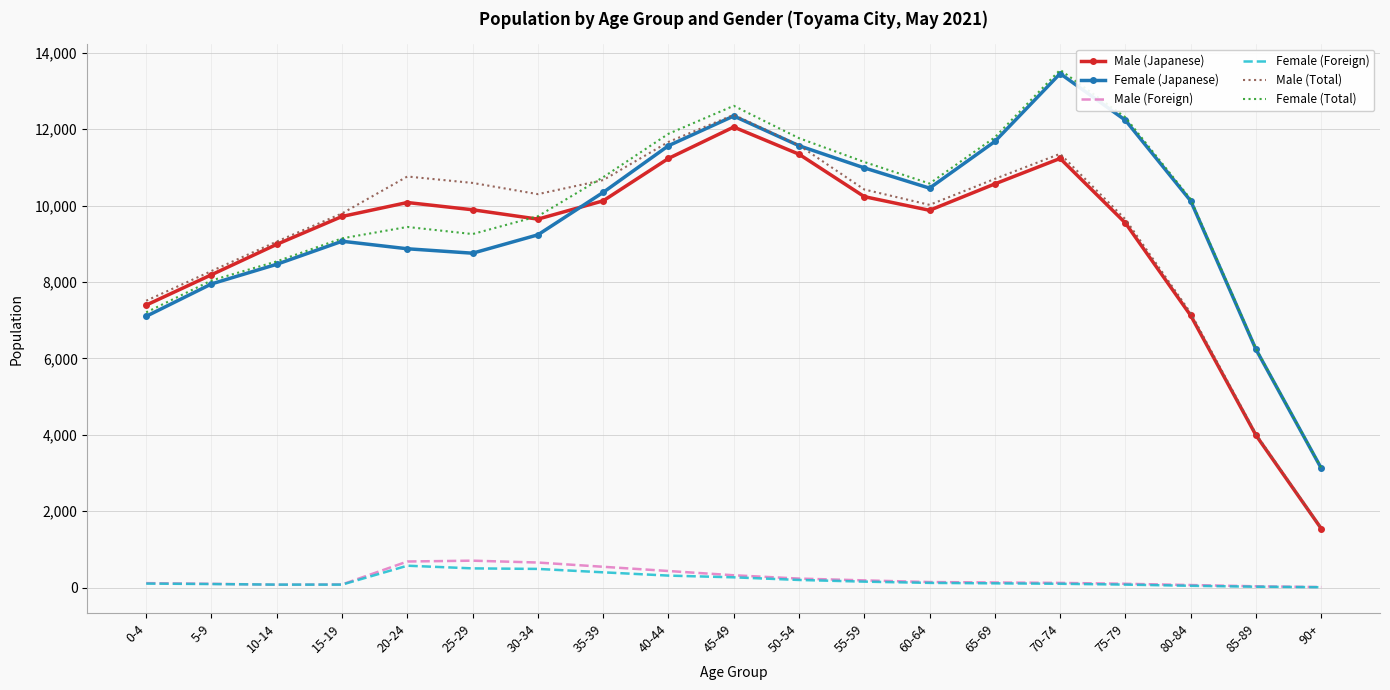

Which series has the largest total across all categories?

Female (Total)